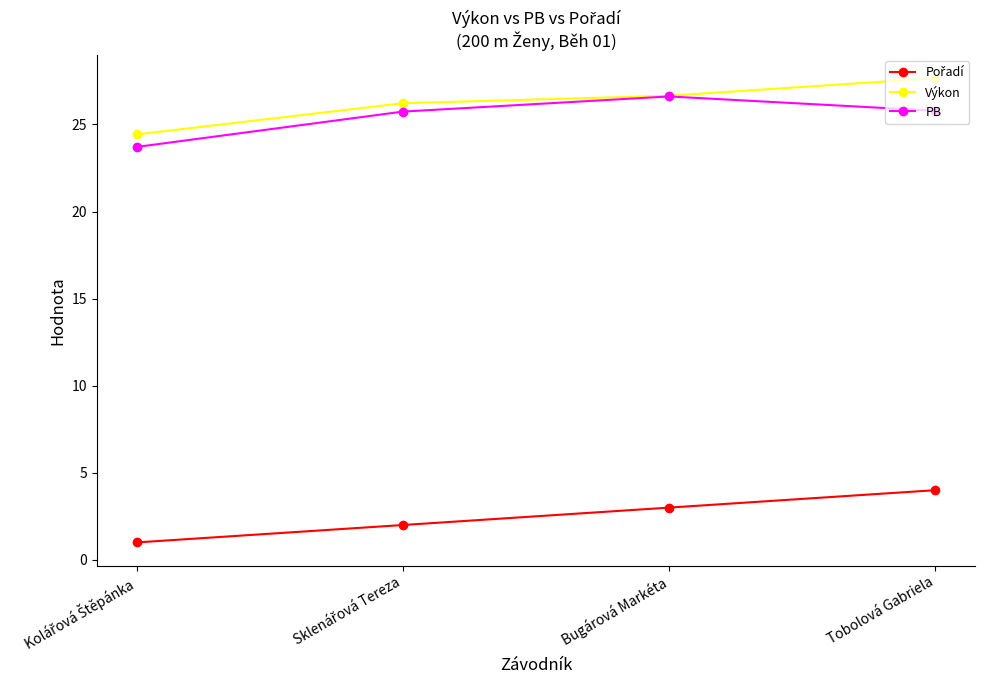

Is it true that Výkon equals 26.6 at Bugárová Markéta?

True